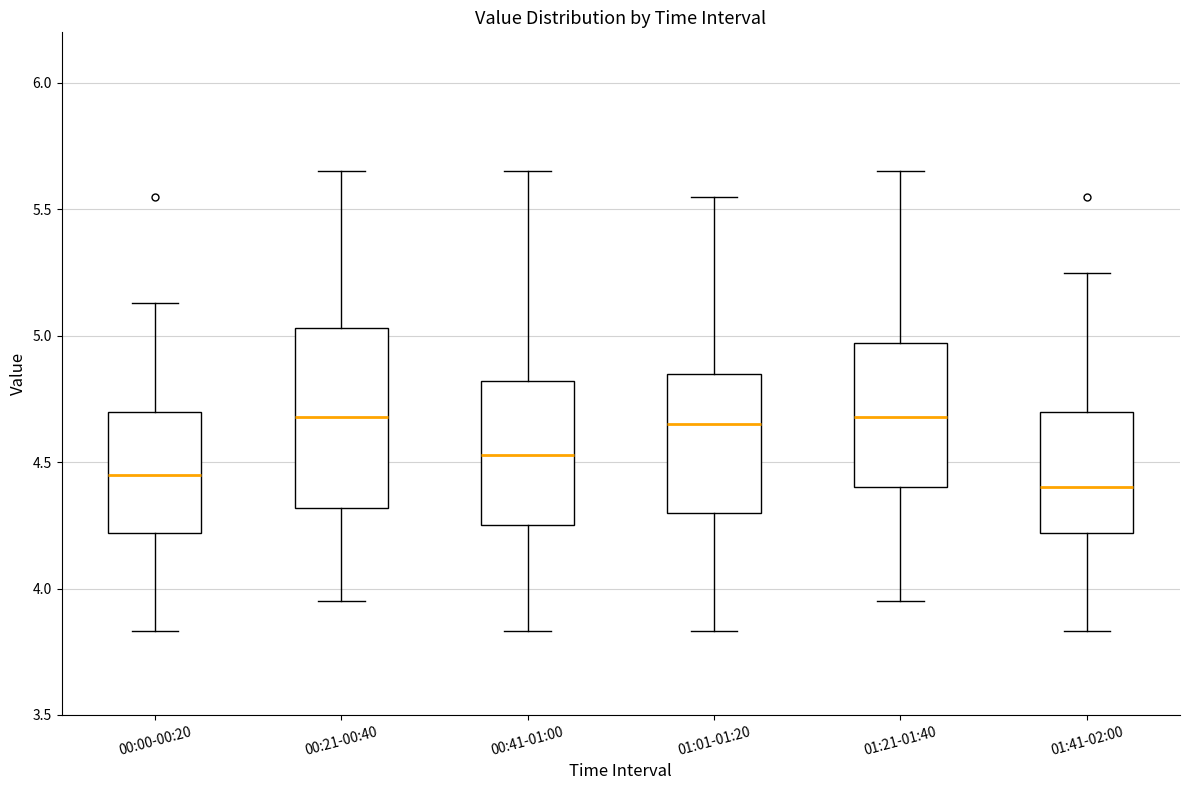

Comparing the boxes themselves (not the whiskers), which one is the tallest?

00:21-00:40